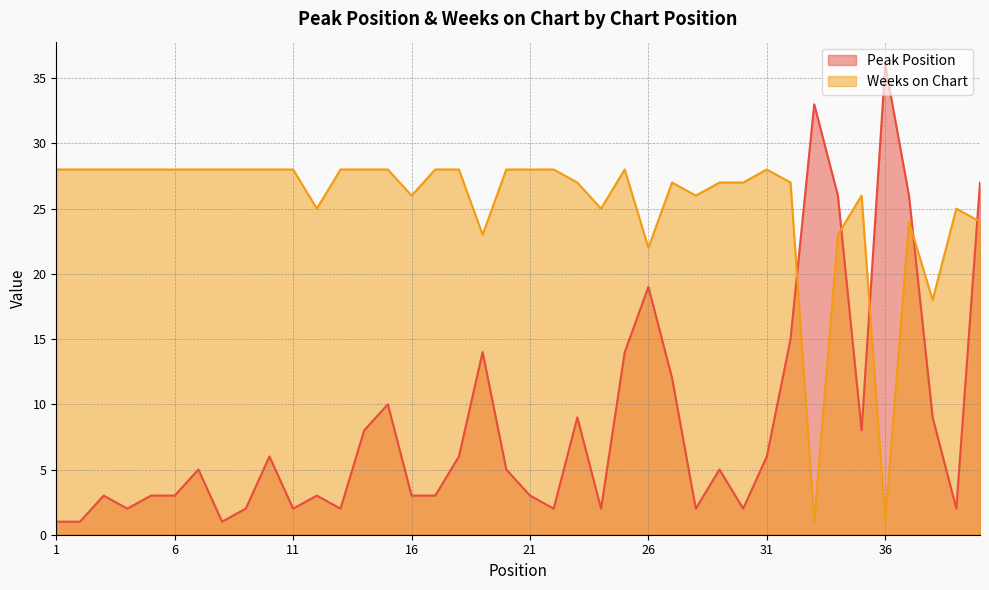

Reading right to left, what are all the values shown in this chart?

Peak Position: 40=27	39=2	38=9	37=26	36=36	35=8	34=26	33=33	32=15	31=6	30=2	29=5	28=2	27=12	26=19	25=14	24=2	23=9	22=2	21=3	20=5	19=14	18=6	17=3	16=3	15=10	14=8	13=2	12=3	11=2	10=6	9=2	8=1	7=5	6=3	5=3	4=2	3=3	2=1	1=1
Weeks on Chart: 40=24	39=25	38=18	37=24	36=1	35=26	34=23	33=1	32=27	31=28	30=27	29=27	28=26	27=27	26=22	25=28	24=25	23=27	22=28	21=28	20=28	19=23	18=28	17=28	16=26	15=28	14=28	13=28	12=25	11=28	10=28	9=28	8=28	7=28	6=28	5=28	4=28	3=28	2=28	1=28